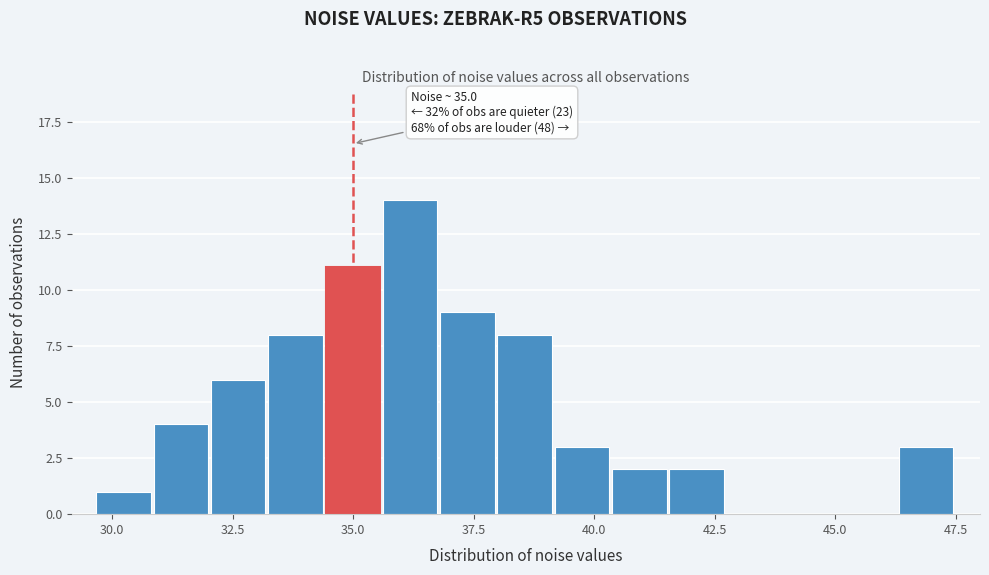

Around what value on the x-axis is the tallest bar? Give the approximate position of its centre, as read against the axis.

36.0